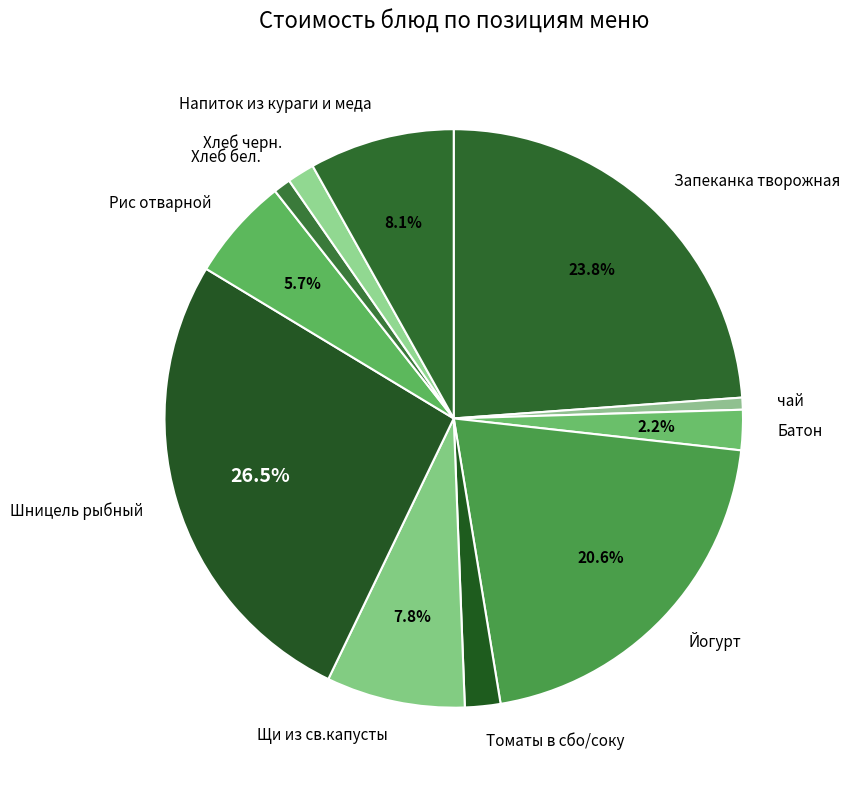

Which slice is the largest?

Шницель рыбный